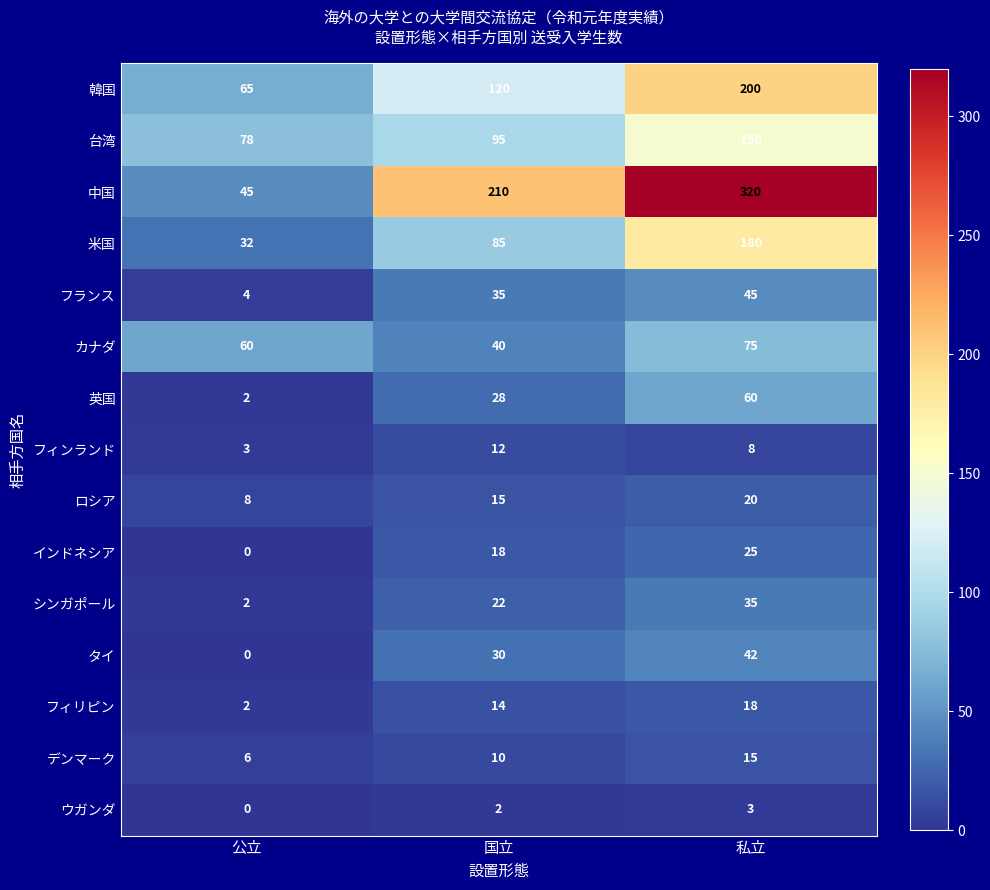

What is the sum of the シンガポール values at 公立 and 国立?

24